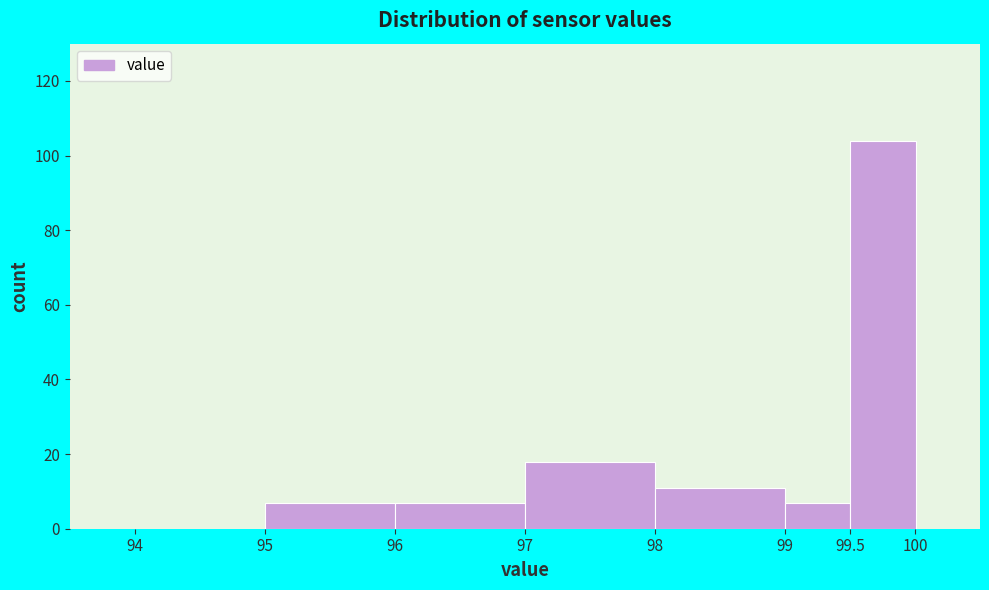

How tall is the bar that spans 98.00 to 99.00 on the x-axis? Neither the bar edges nor the heights are printed on the chart, so give them approximately, as read against the axes.

12